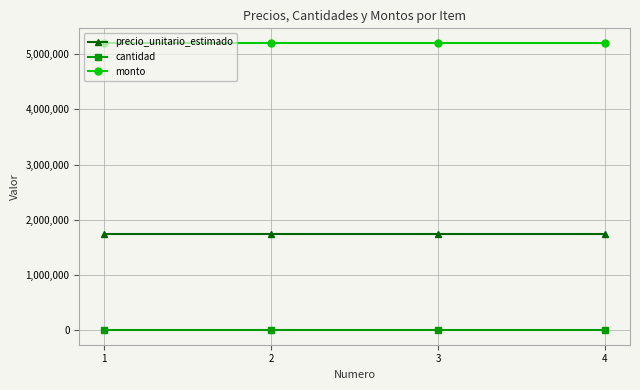

The value of monto at 1 is 6892916. True or false?

False